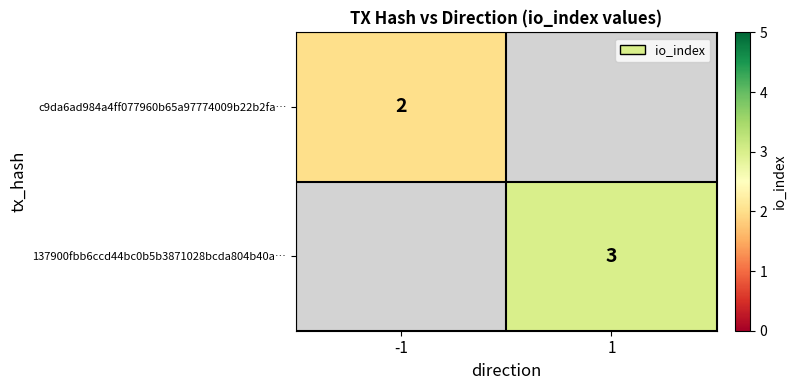

The value of 137900fbb6ccd44bc0b5b3871028bcda804b40a… at 1 is 1. True or false?

False